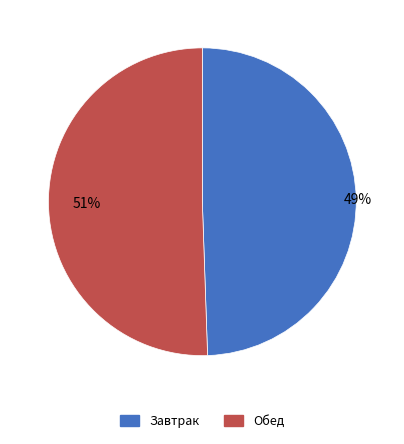

To the nearest percent, what is the combined percentage of Завтрак and Обед?

100%